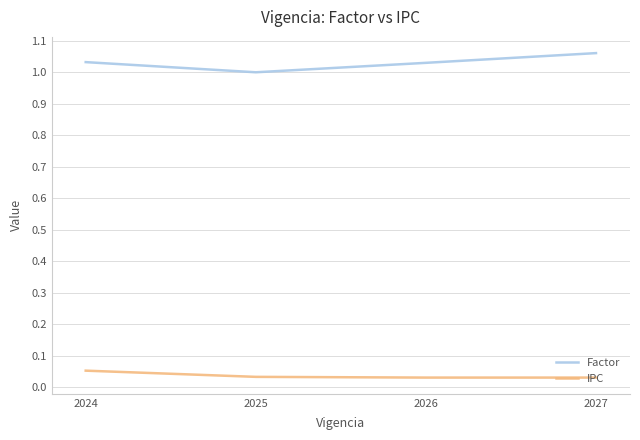

What is the sum of the Factor values at 2027 and 2025?

2.1